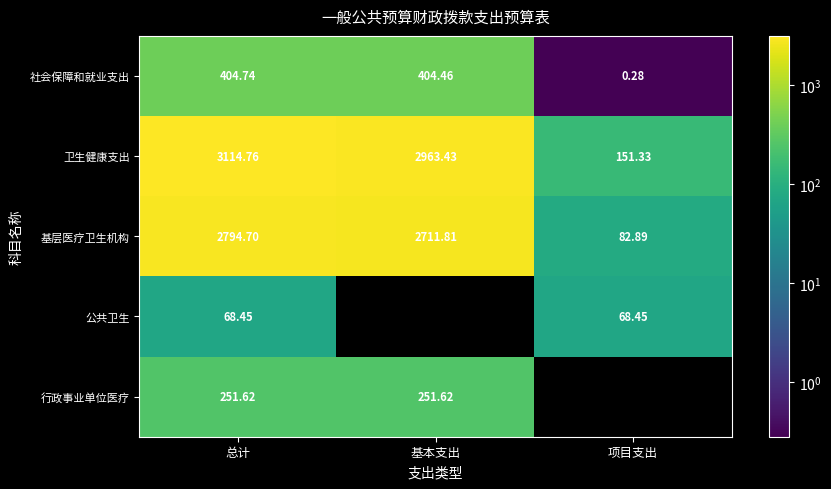

List the labels in order of 卫生健康支出 value, smallest first.

项目支出, 基本支出, 总计